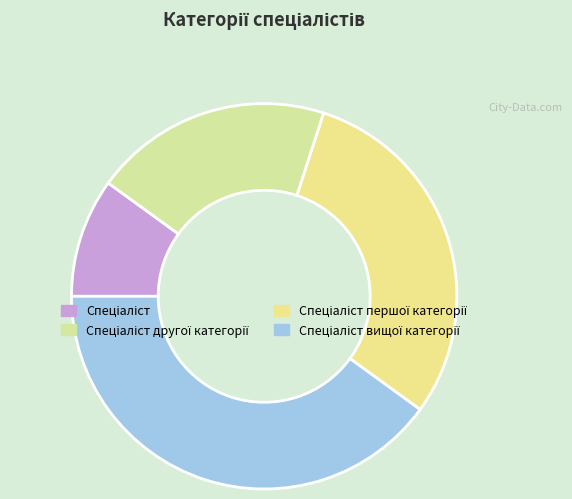

Which slice is the smallest?

Спеціаліст